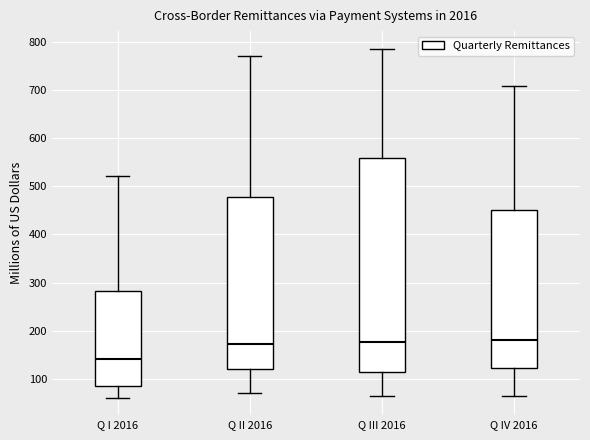

Which box is the tallest, from its lower edge to its upper edge?

Q III 2016